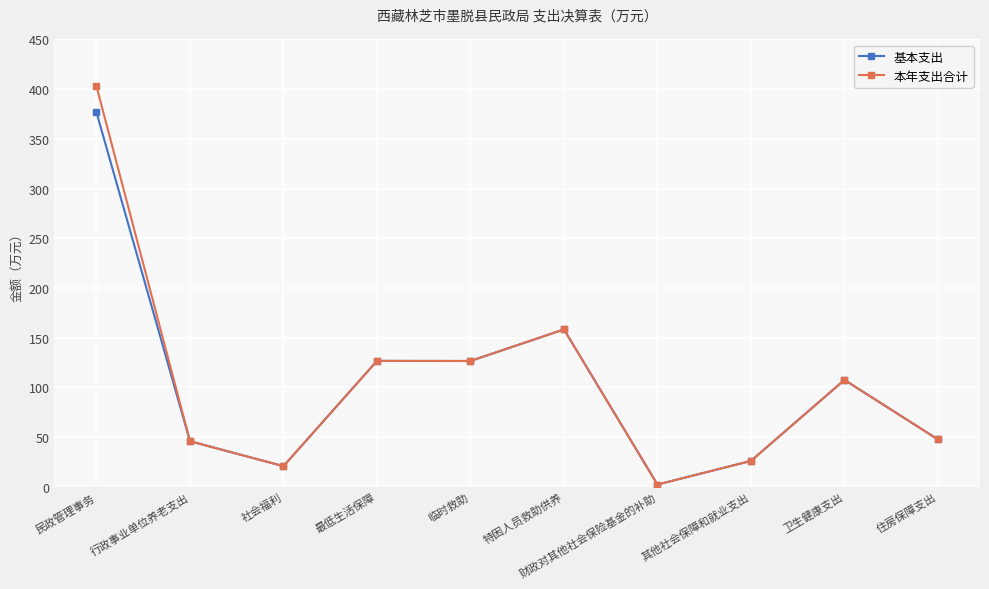

What is the label of the 5th point from the left?

临时救助